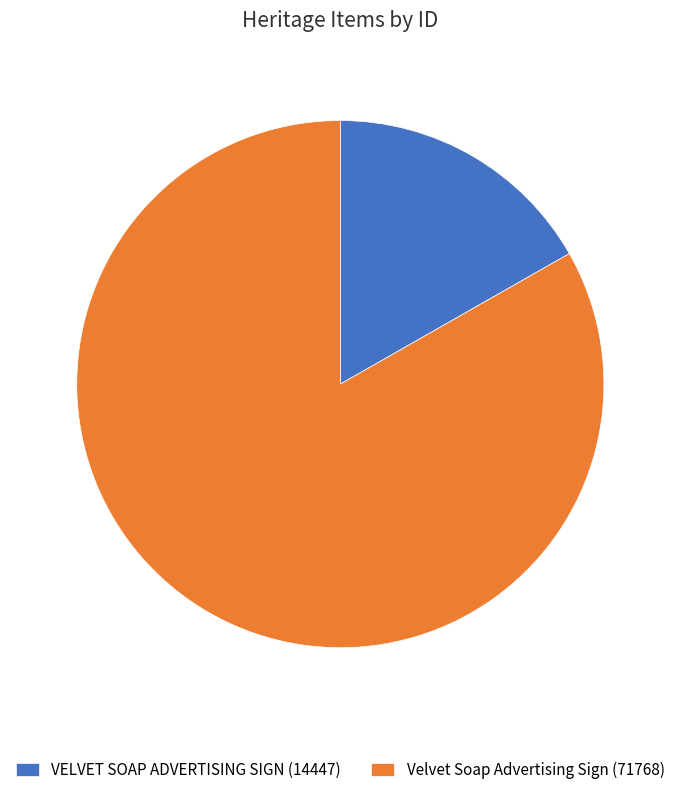

Is it true that Velvet Soap Advertising Sign is 98% of the pie?

False